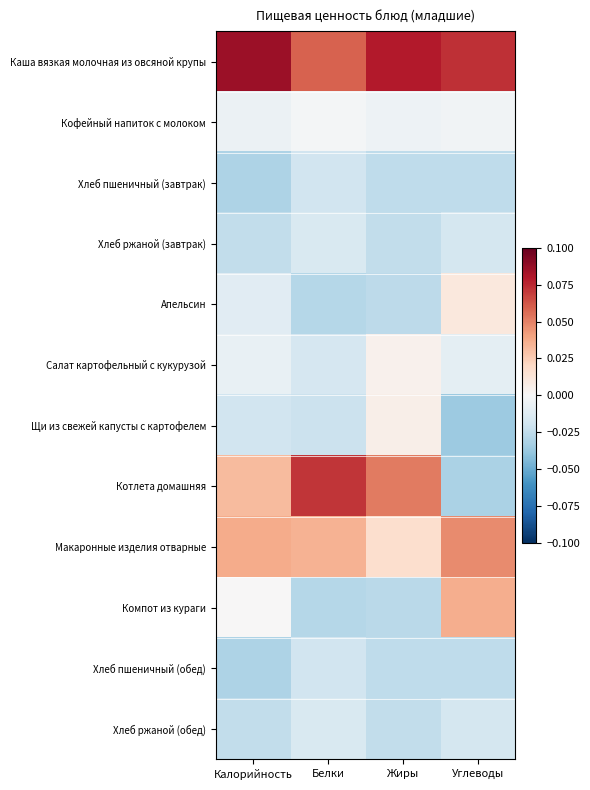

Rank the series by their maximum value, from lowest to highest.

Хлеб пшеничный (завтрак), Хлеб пшеничный (обед), Хлеб ржаной (завтрак), Хлеб ржаной (обед), Кофейный напиток с молоком, Салат картофельный с кукурузой, Щи из свежей капусты с картофелем, Апельсин, Компот из кураги, Макаронные изделия отварные, Котлета домашняя, Каша вязкая молочная из овсяной крупы